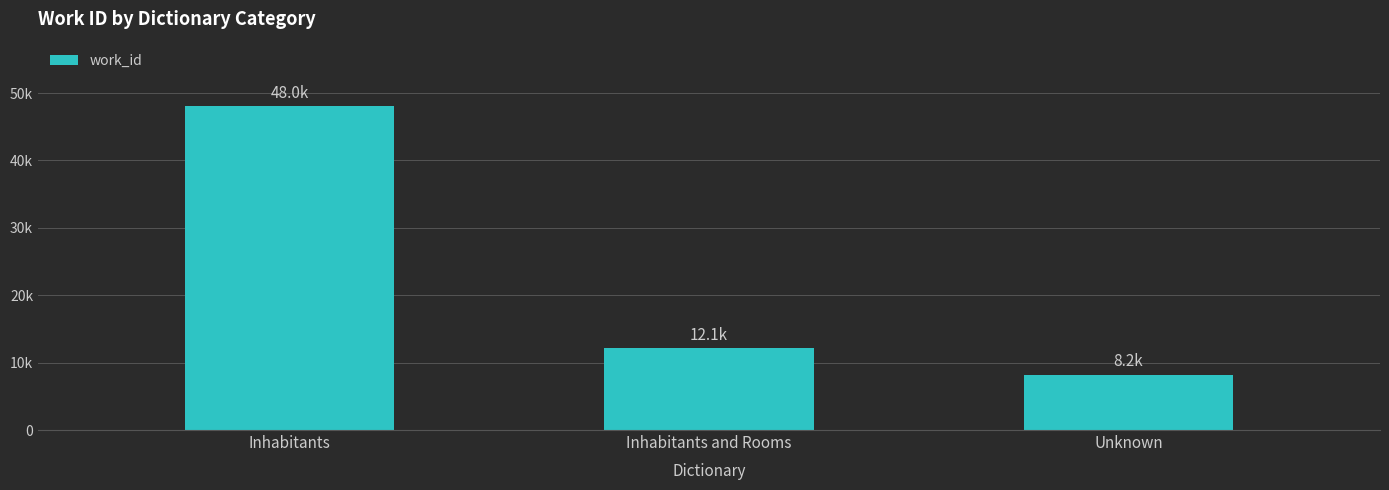

Which category has the highest value across all series?

Inhabitants